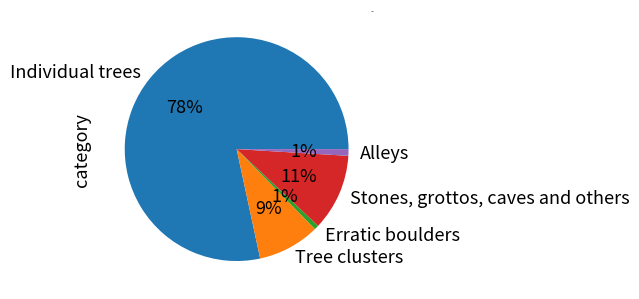

Combined, do Alleys and Erratic boulders account for over 50%?

No